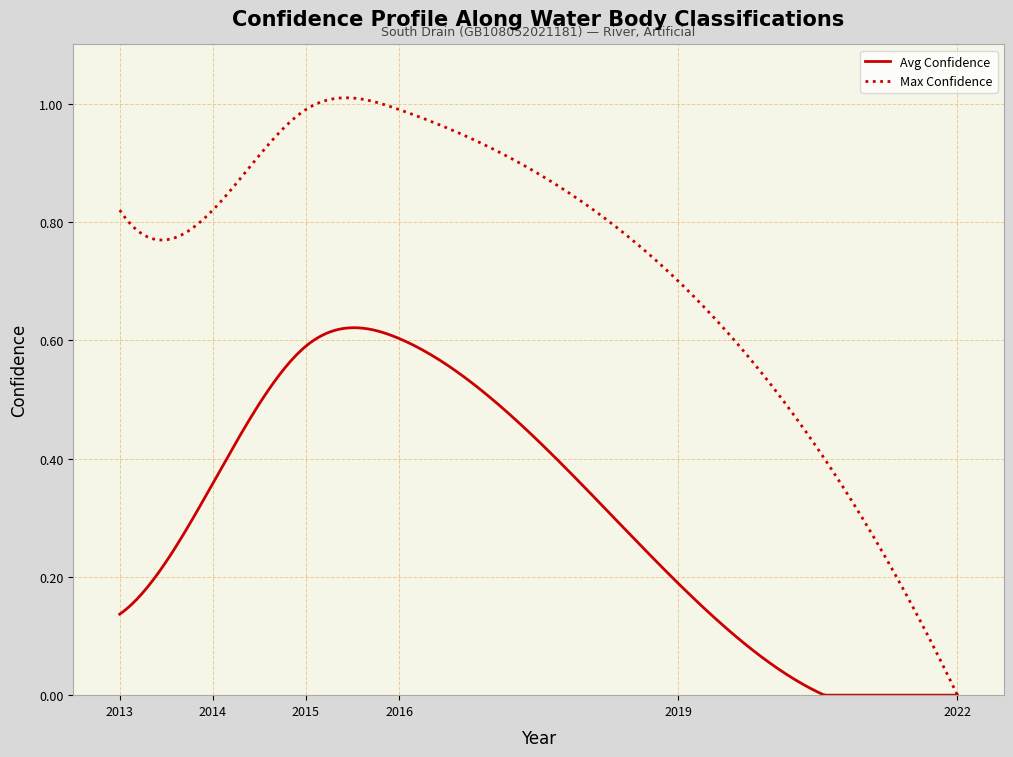

Rank the series by their average value, from lowest to highest.

Avg Confidence, Max Confidence